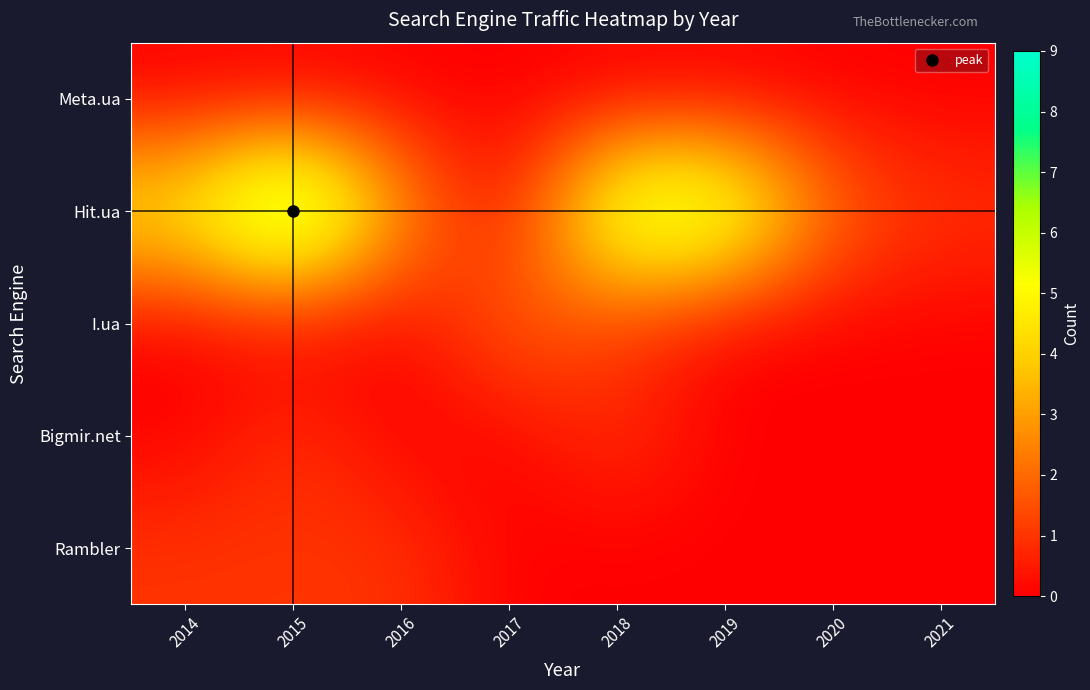

At how many categories does at least one series exceed 4?

4